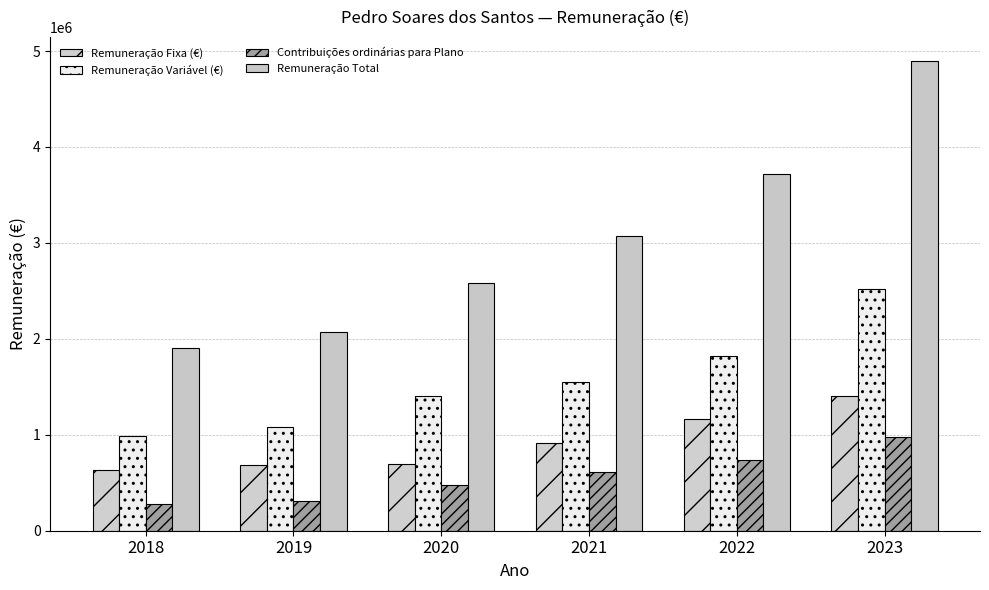

How many groups of bars are there?

6